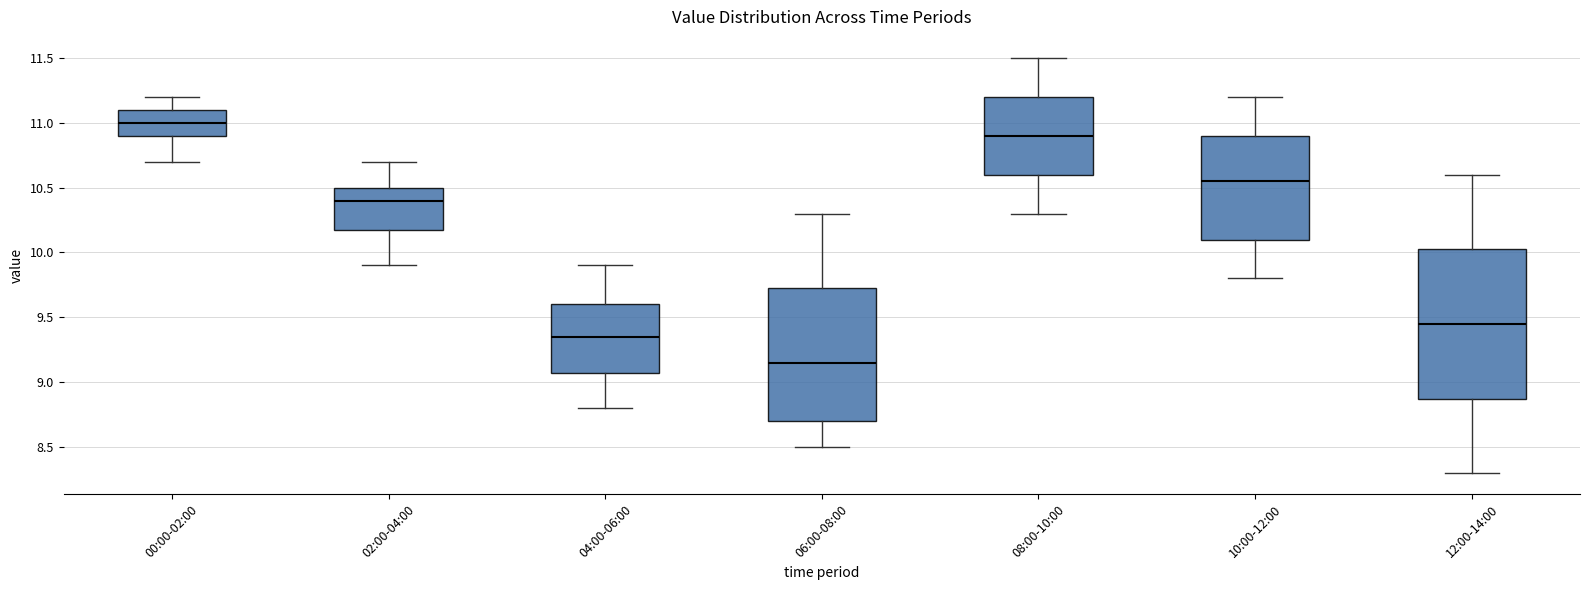

Which box is the tallest, from its lower edge to its upper edge?

12:00-14:00